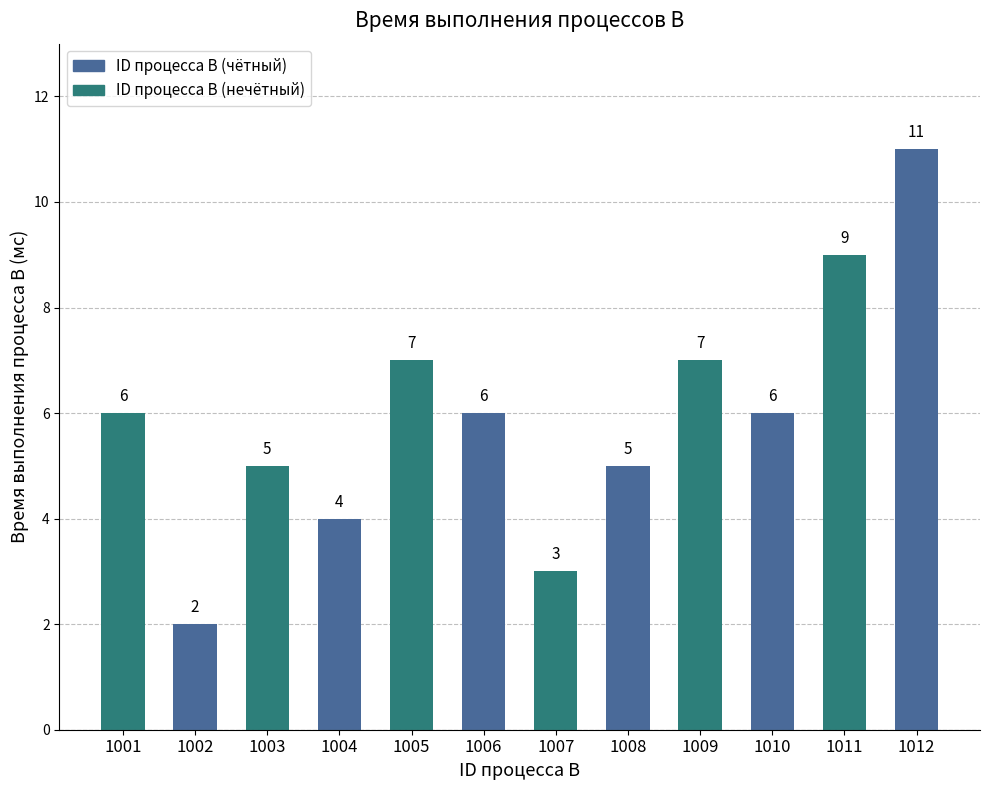

What is the smallest value displayed?

2